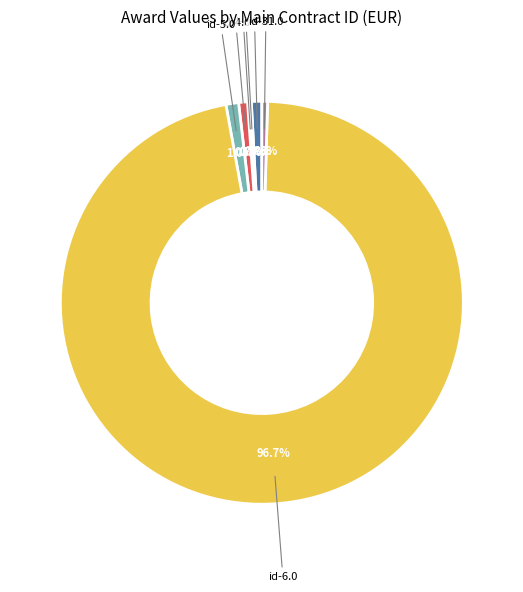

What is the majority slice?

id-6.0